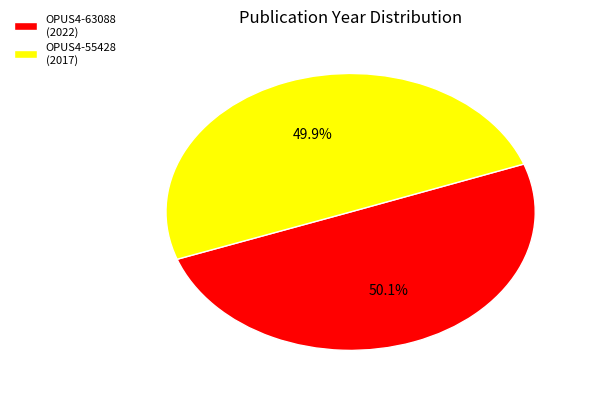

What percentage is the OPUS4-63088 slice, to the nearest percent?

50%